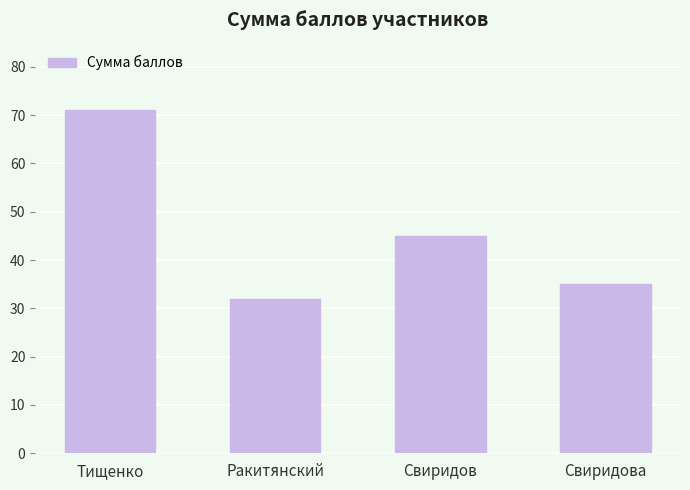

Which category has the highest value across all series?

Тищенко